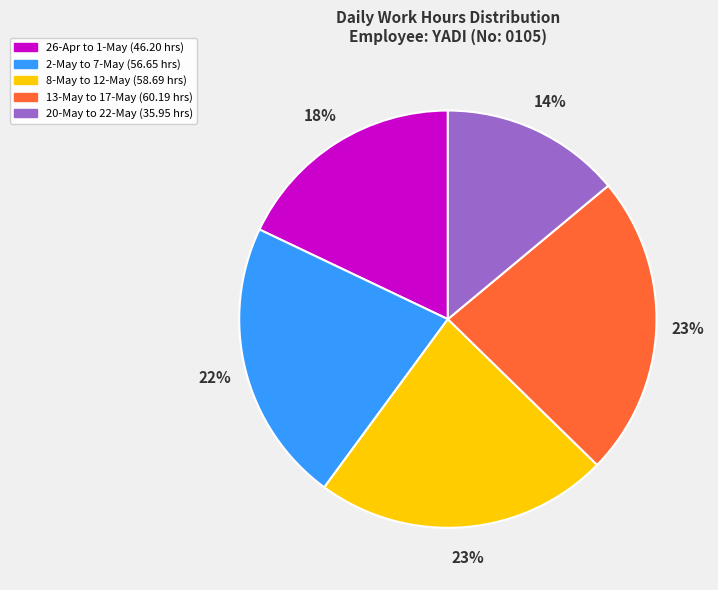

To the nearest percent, what is the difference between the largest and smallest slice percentages?

9%